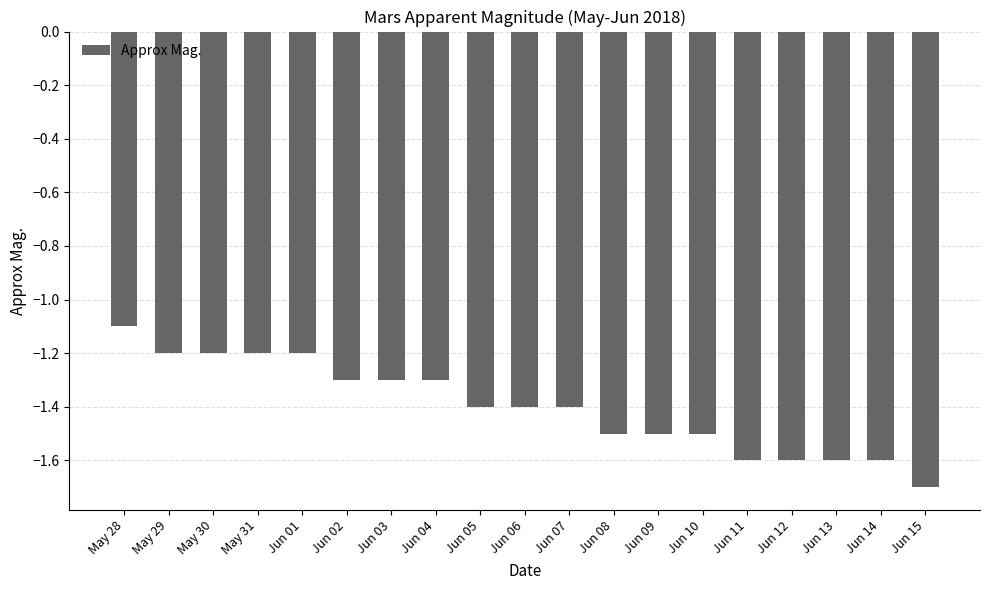

The value at Jun 11 is -1.6. True or false?

True